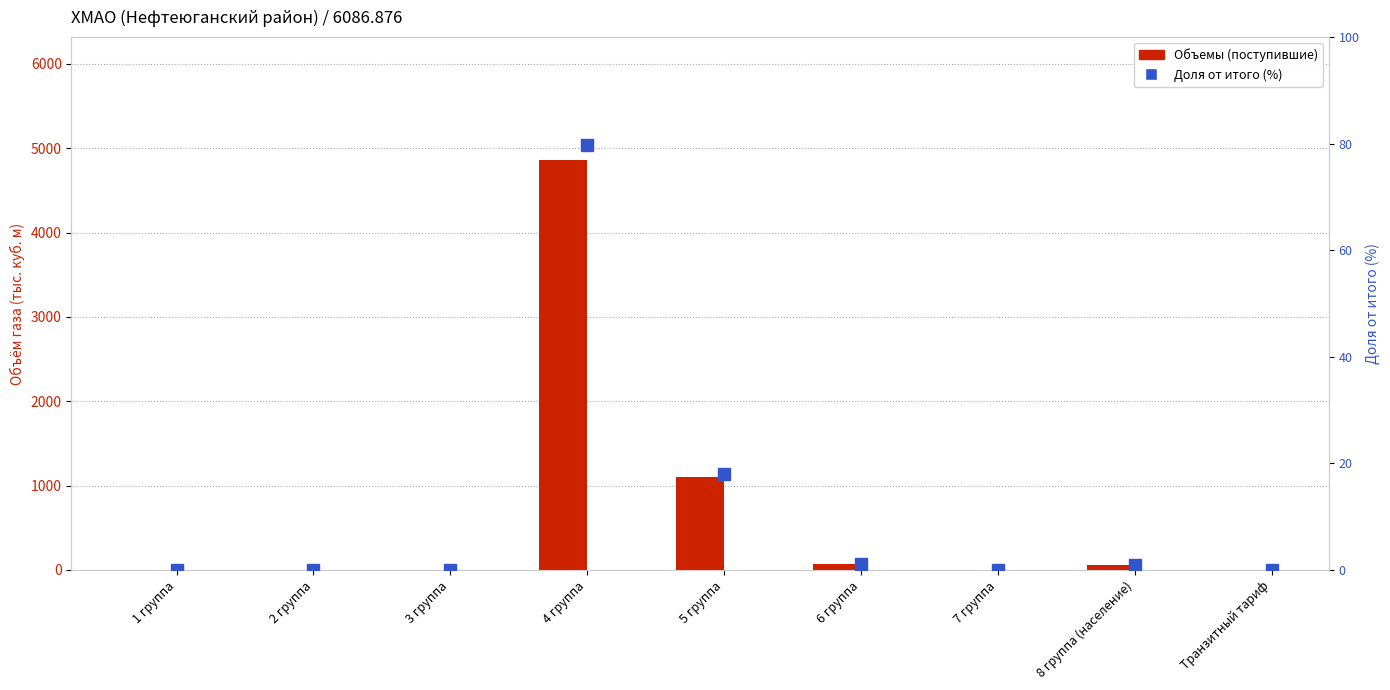

At which category is the sum across all series the highest?

4 группа